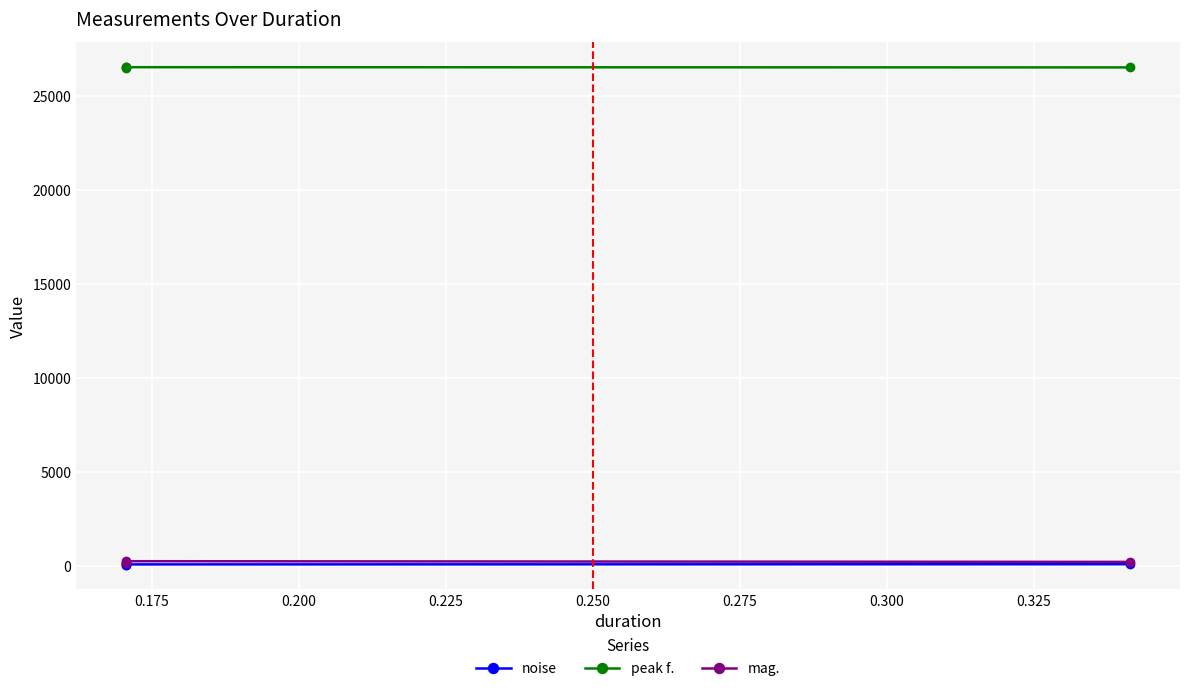

What is the highest value of the noise series?

101.6